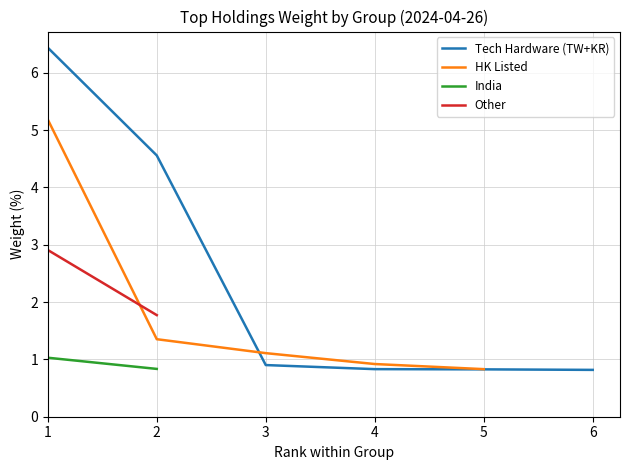

The value of Tech Hardware (TW+KR) at 6 is 0.8. True or false?

True